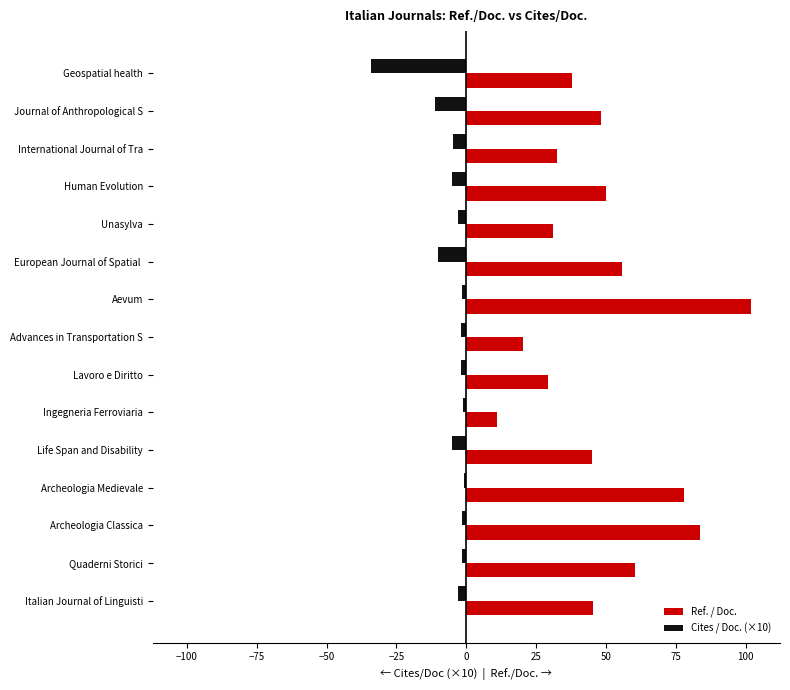

What is the sum of all Cites / Doc. (×10) values?

-86.1